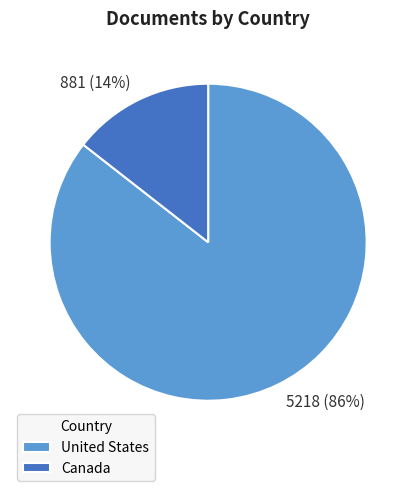

Does any single category account for the majority?

Yes